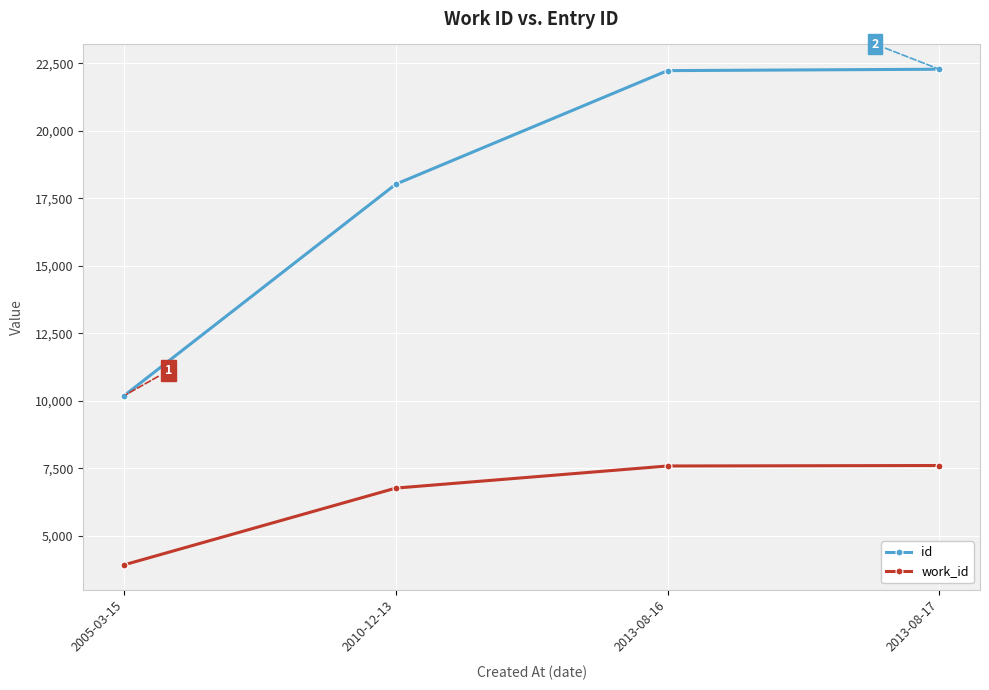

The work_id series shows 12198 at 2013-08-16. True or false?

False